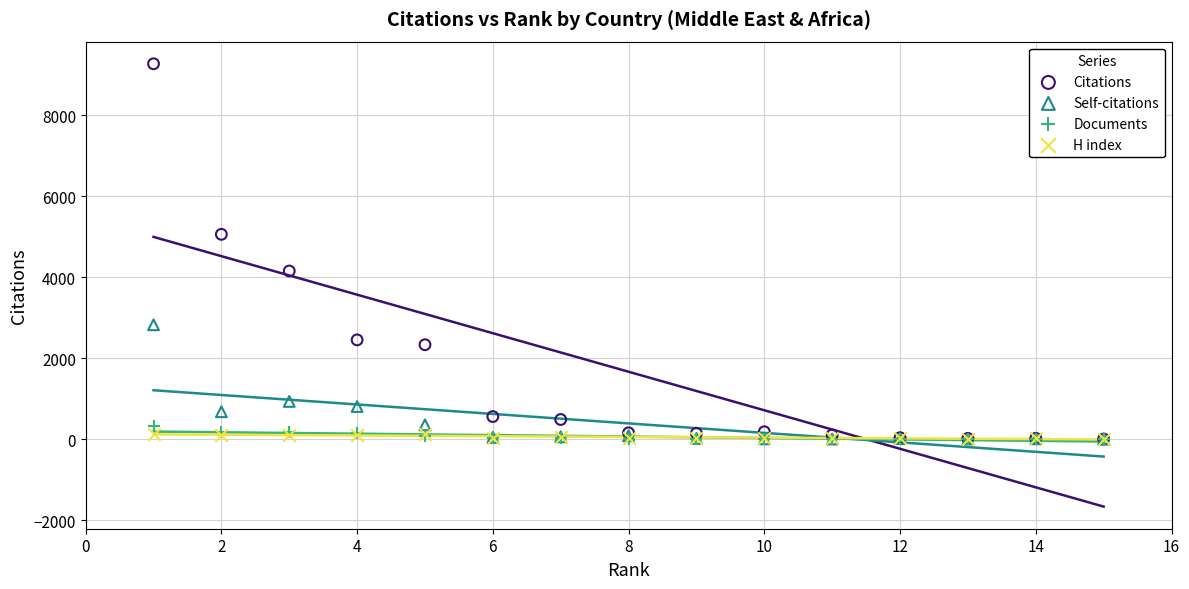

What are all the series names shown in the legend?

Citations, Self-citations, Documents, H index